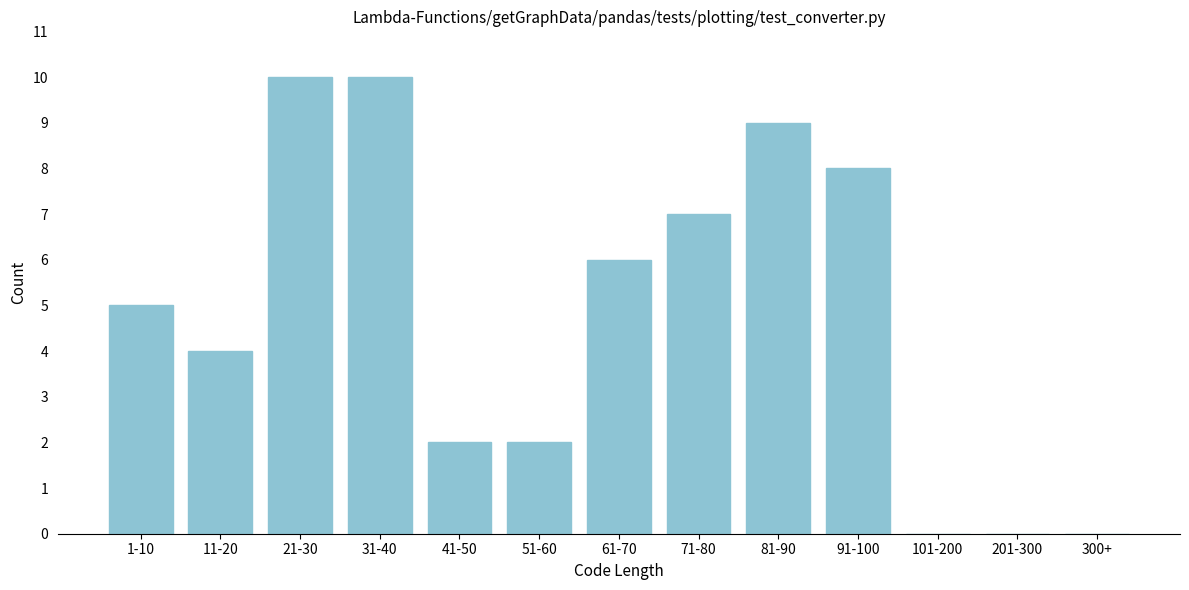

Reading right to left, transcribe all the data shown in this chart.

300+=0	201-300=0	101-200=0	91-100=8	81-90=9	71-80=7	61-70=6	51-60=2	41-50=2	31-40=10	21-30=10	11-20=4	1-10=5